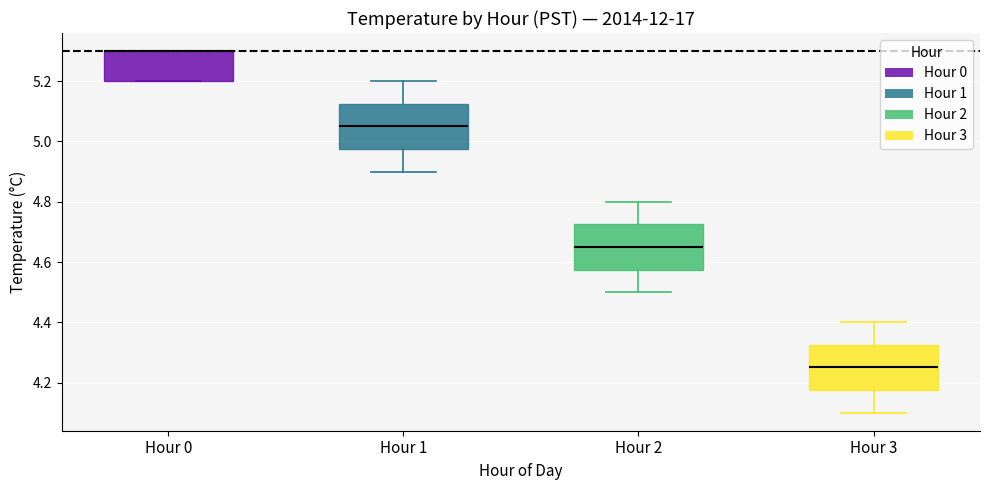

Reading left to right, transcribe this box plot: for each box, give where its median line is, the range the box spans, and where its two whiskers end, as read against the y-axis. The values are not printed on the chart, so give them approximately, as read against the axis.

Hour 0: median 5.30 (drawn on the box's upper edge), box 5.20 to 5.30, whiskers 5.20 to 5.30
Hour 1: median 5.06, box 4.98 to 5.12, whiskers 4.90 to 5.20
Hour 2: median 4.66, box 4.58 to 4.72, whiskers 4.50 to 4.80
Hour 3: median 4.26, box 4.18 to 4.32, whiskers 4.10 to 4.40